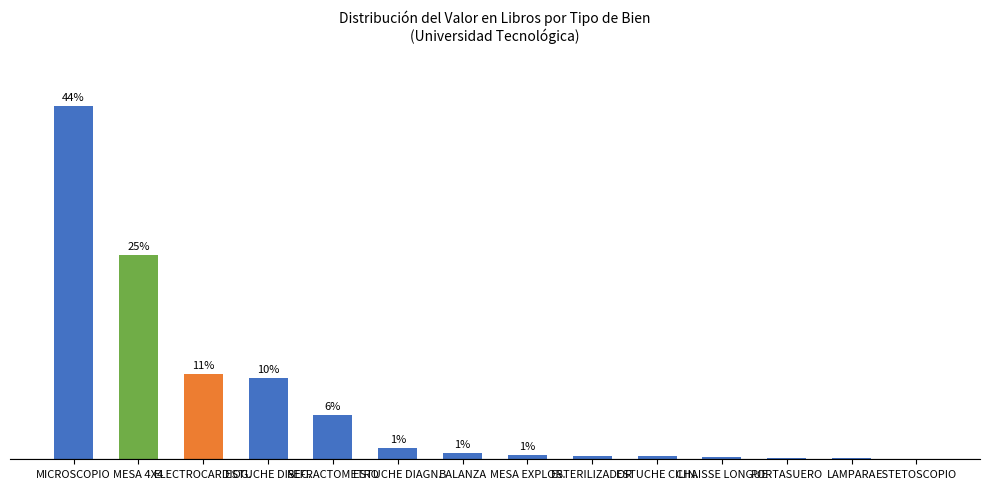

What is the label of the 11th bar from the left?

CHAISSE LONGUE